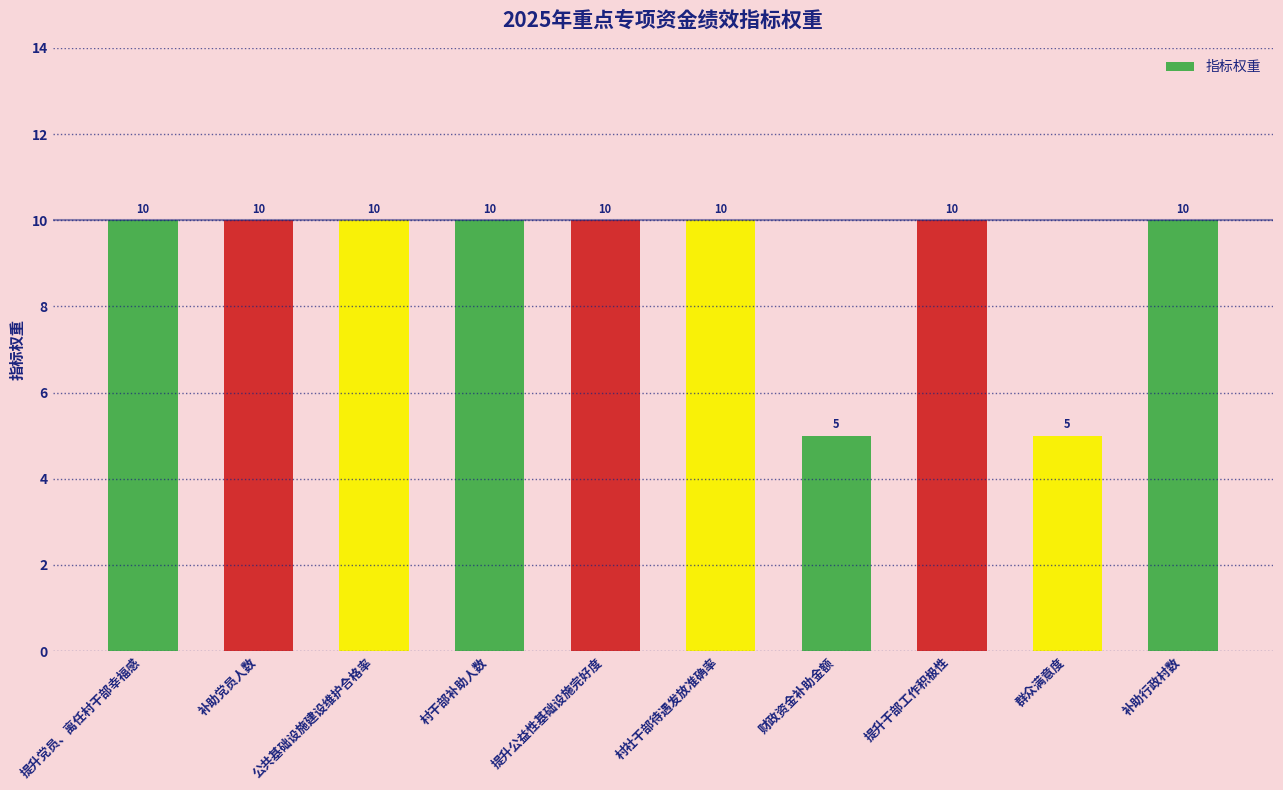

What position from the right is 公共基础设施建设维护合格率?

8